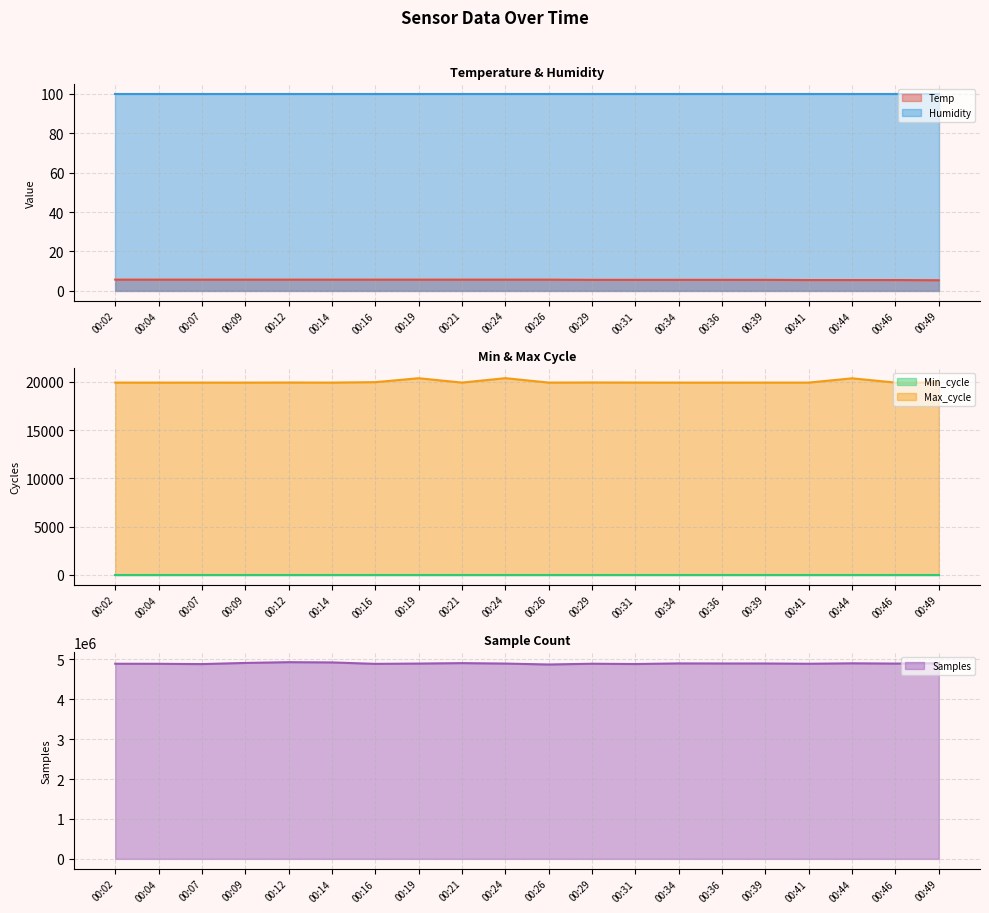

True or false: Temp and Max_cycle cross at least once.

False